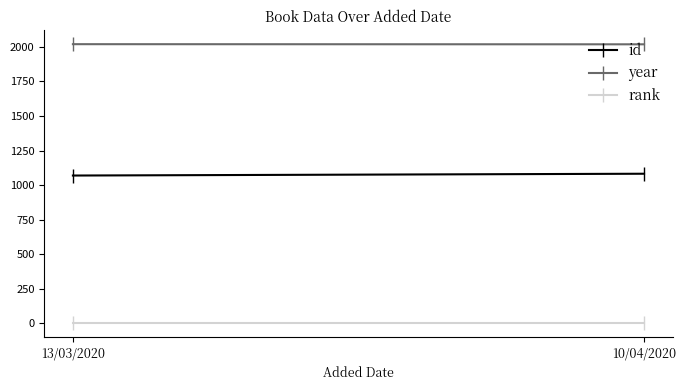

Rank the series by their maximum value, from highest to lowest.

year, id, rank